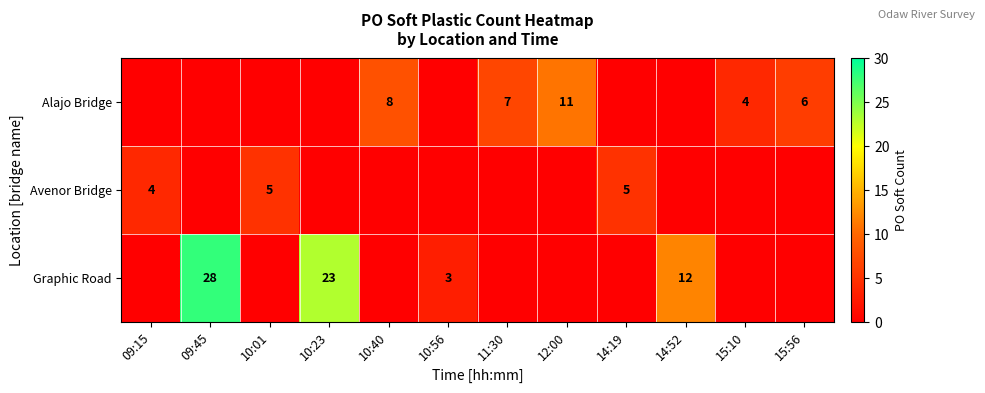

Is it true that Alajo Bridge equals 7 at 11:30?

True